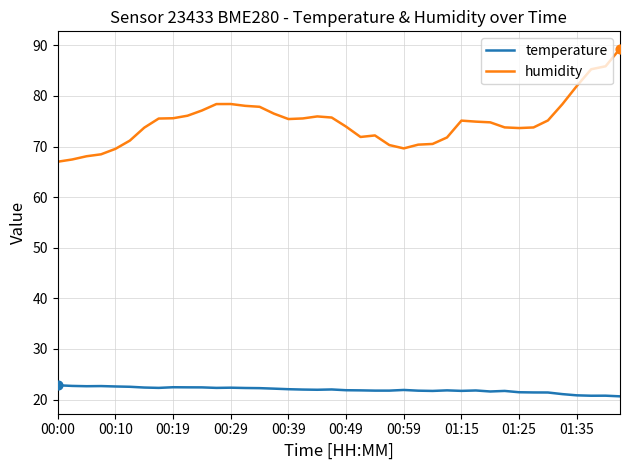

Which series has the largest range (max minus min)?

humidity